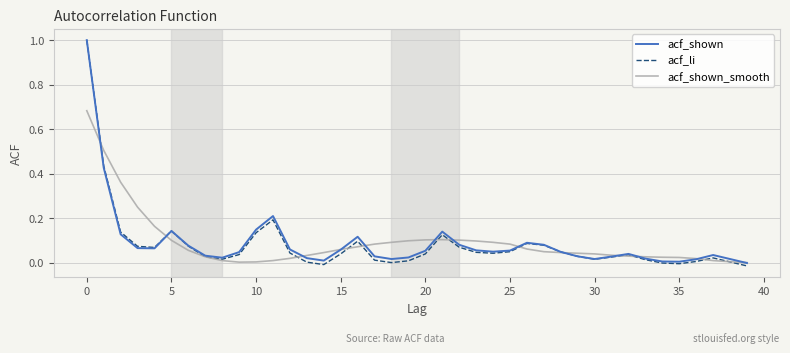

What is the highest value of the acf_shown series?

1.0